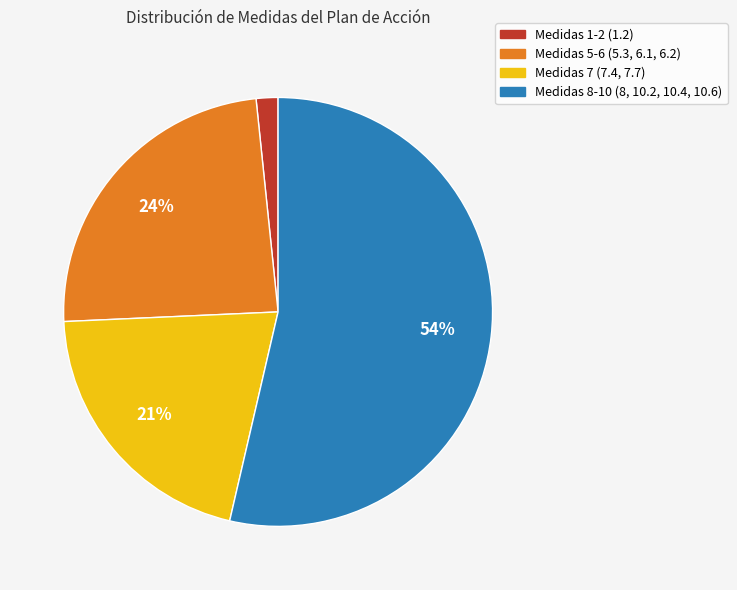

Is there any slice that represents more than half of the pie?

Yes